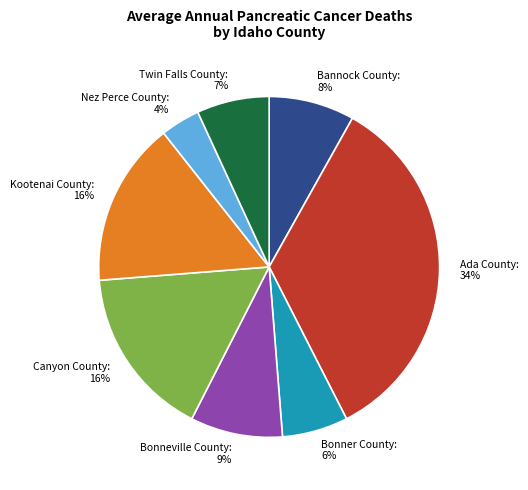

What percentage is the Bonneville County slice, to the nearest percent?

9%